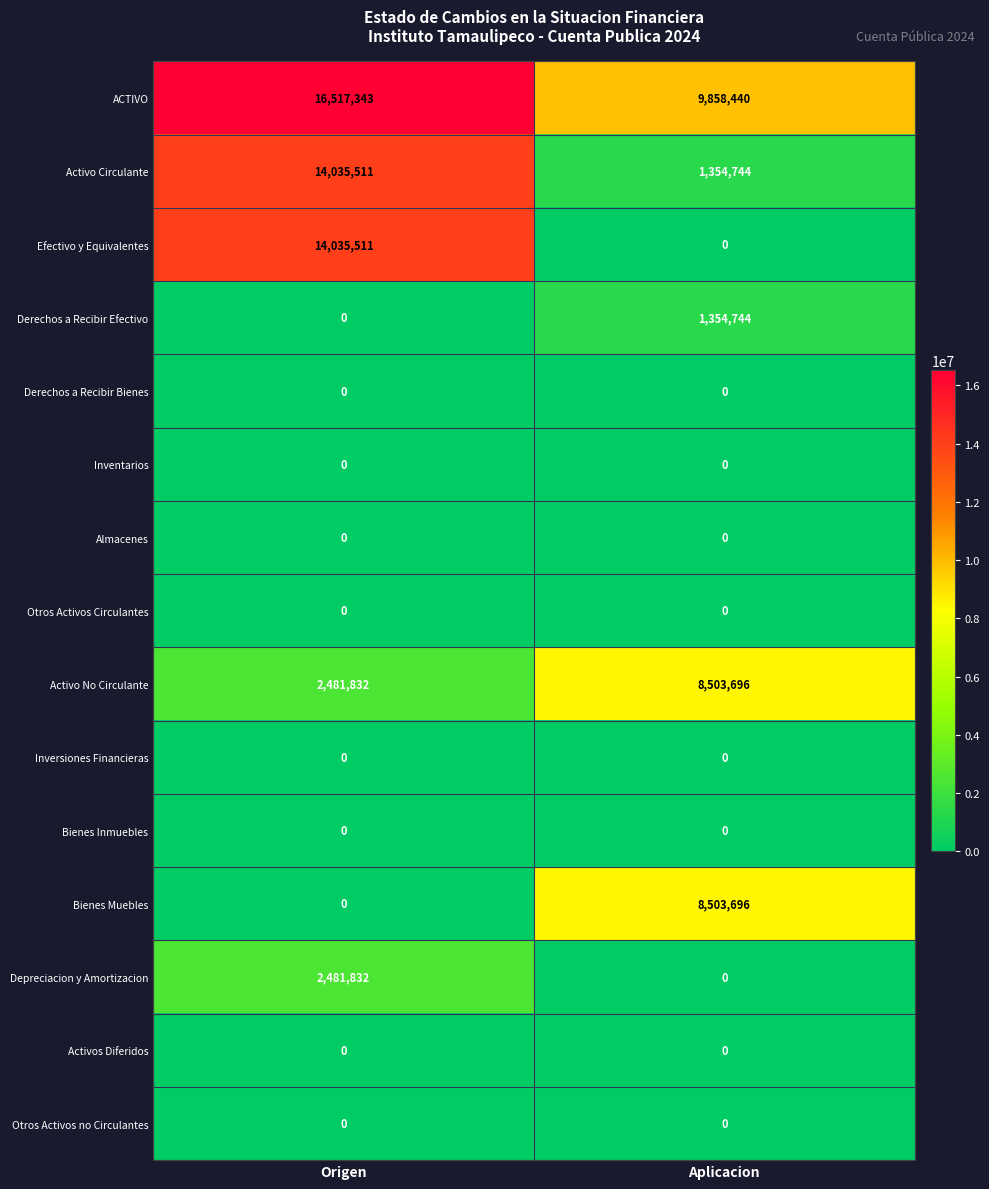

Is it true that Activos Diferidos equals 0 at Origen?

True